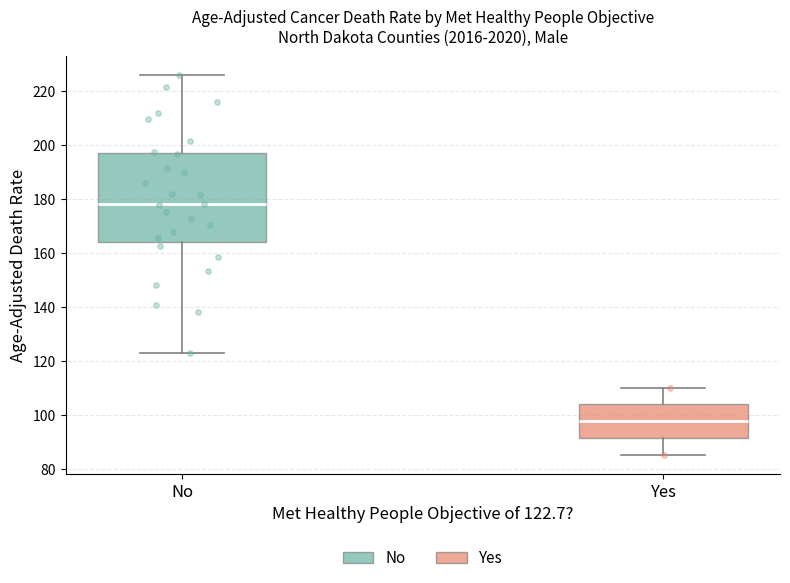

Reading left to right, read every box against the y-axis: the position of its median line, the range the box covers, and the ends of its whiskers. The values are not printed on the chart, so give them approximately, as read against the axis.

No: median 178, box 164 to 198, whiskers 124 to 226
Yes: median 98, box 92 to 104, whiskers 86 to 110